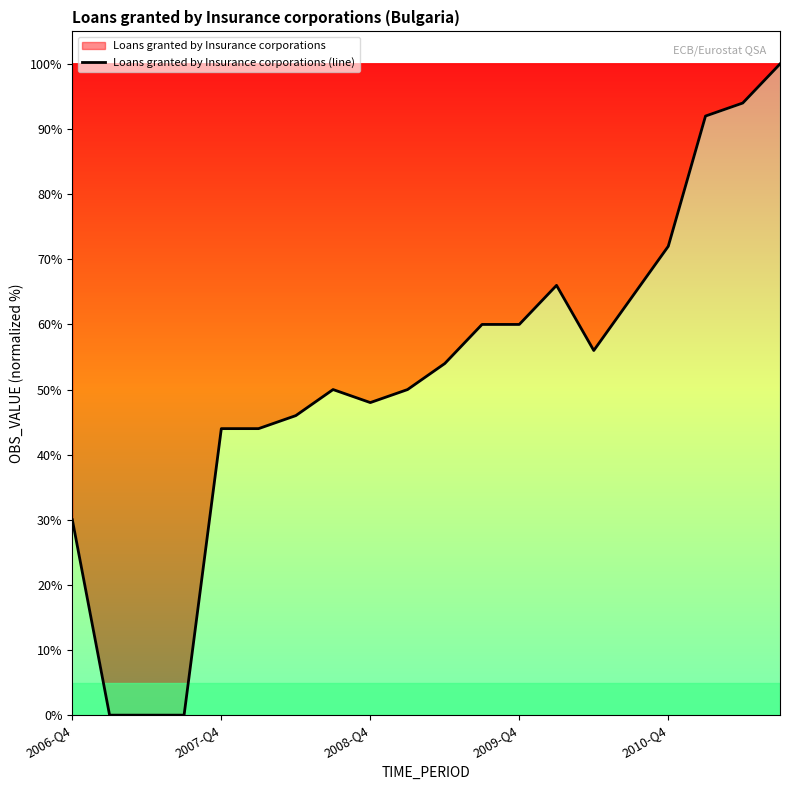

Where is the data nearest to the value 50?

7